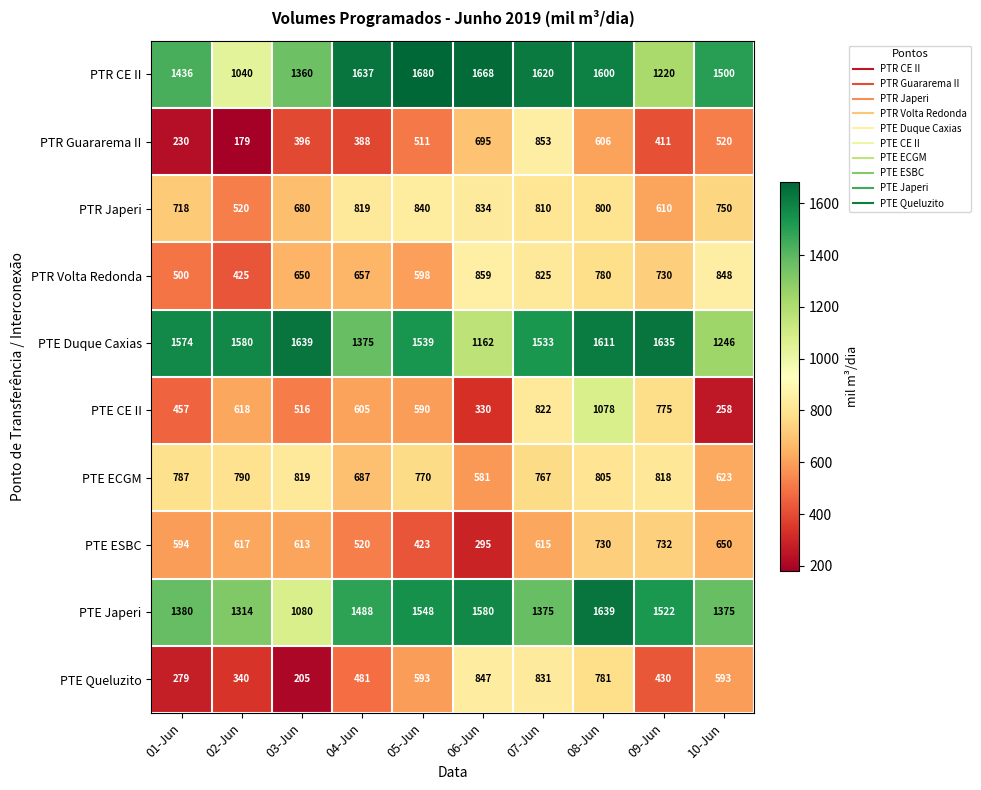

Between 01-Jun and 09-Jun, which series saw the biggest shift?

PTE CE II